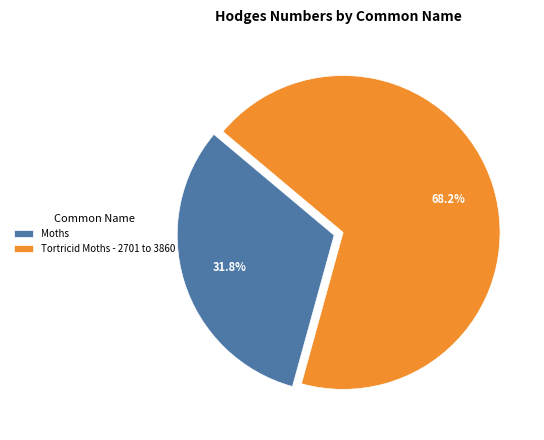

To the nearest percent, what percentage of the pie is Moths?

32%